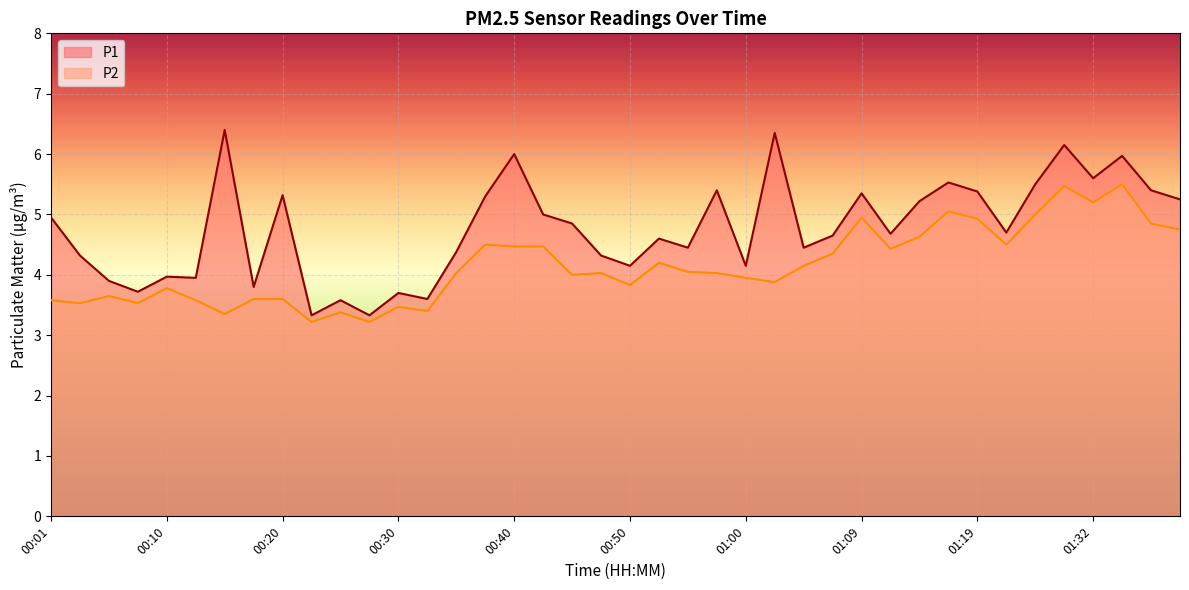

At how many categories does at least one series exceed 5?

16